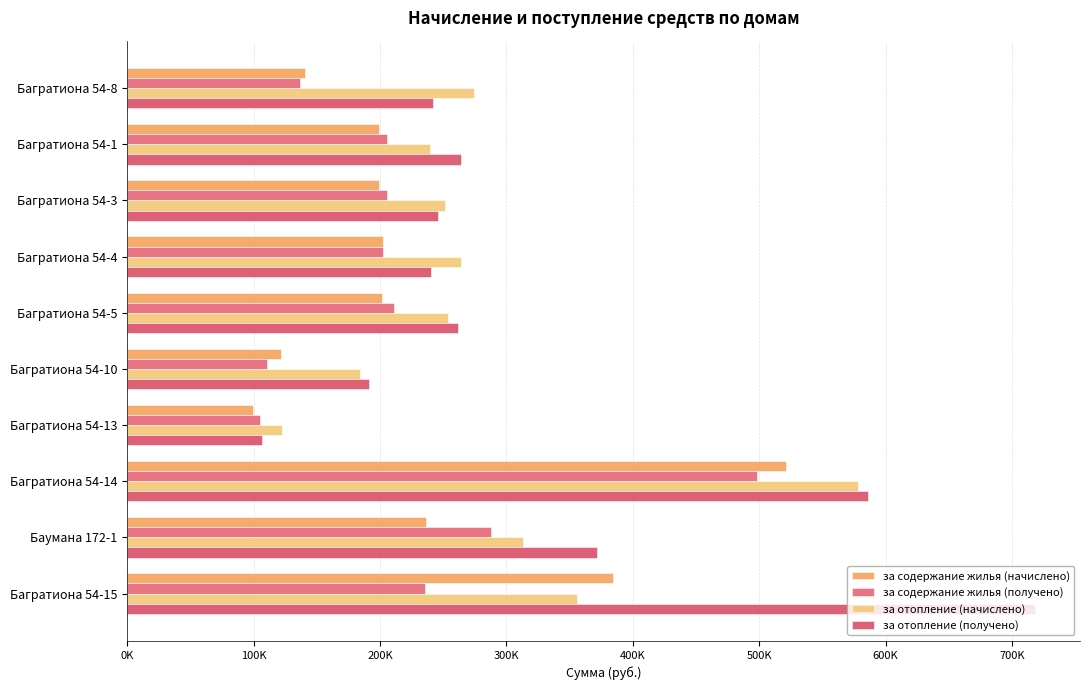

Rank the series by their maximum value, from lowest to highest.

за содержание жилья (получено), за содержание жилья (начислено), за отопление (начислено), за отопление (получено)